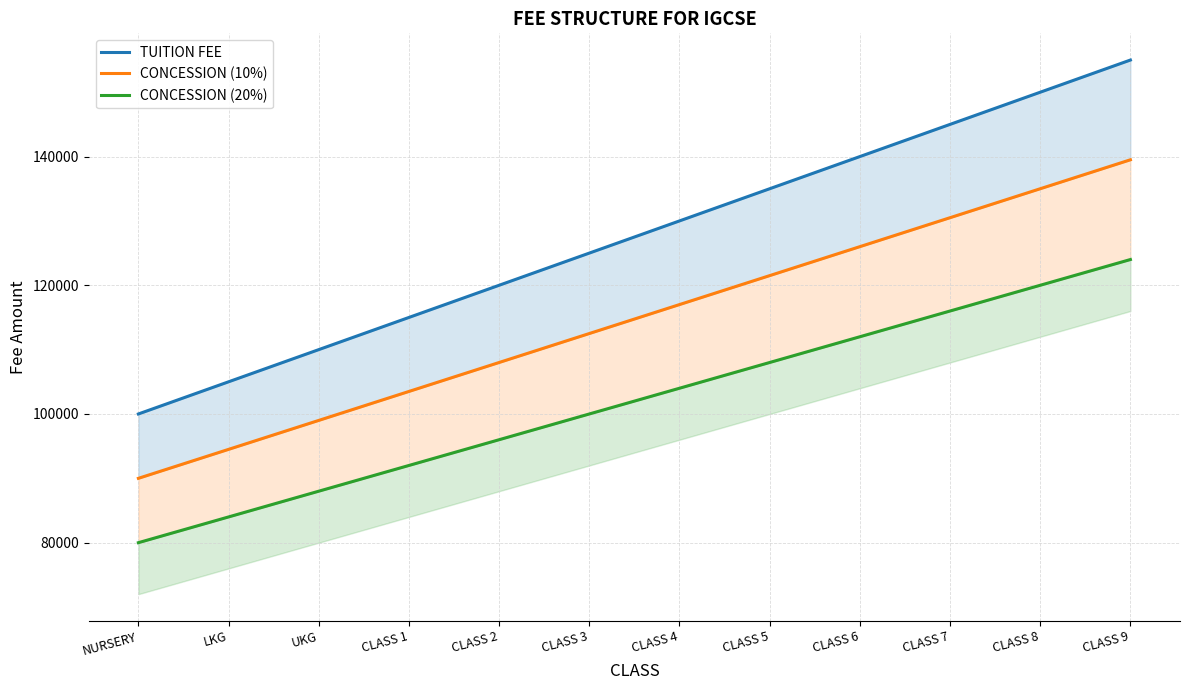

How many data points in CONCESSION (20%) are less than 104000?

6